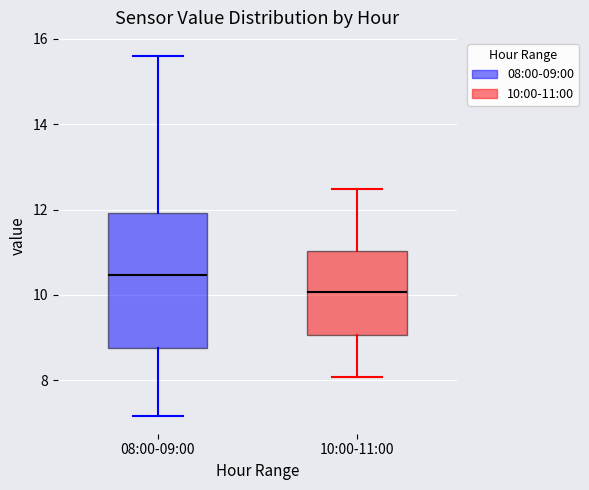

Reading left to right, transcribe this box plot: for each box, give where its median line is, the range the box spans, and where its two whiskers end, as read against the y-axis. The values are not printed on the chart, so give them approximately, as read against the axis.

08:00-09:00: median 10.4, box 8.8 to 12.0, whiskers 7.2 to 15.6
10:00-11:00: median 10.0, box 9.0 to 11.0, whiskers 8.0 to 12.4